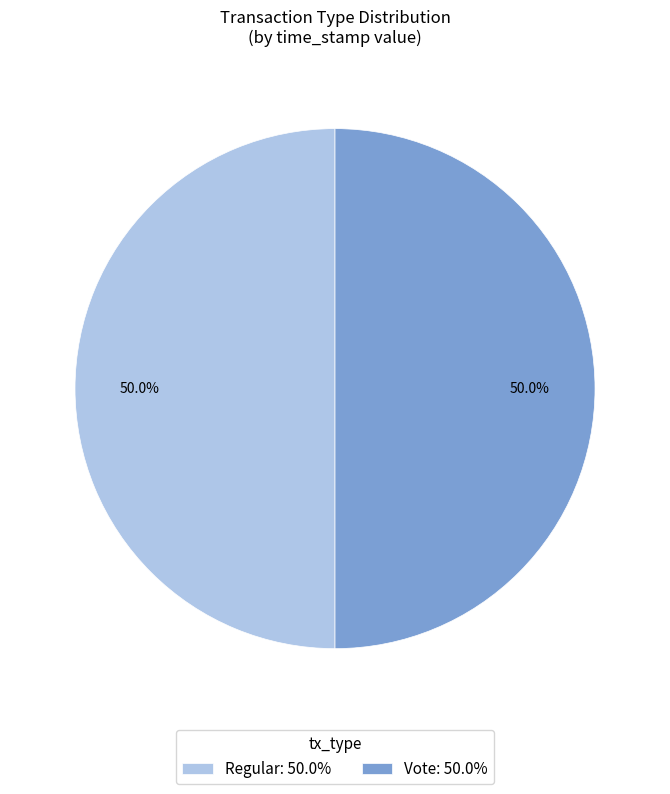

What is the ratio of the value at Regular: 50.0% to the value at Vote: 50.0%?

1.0